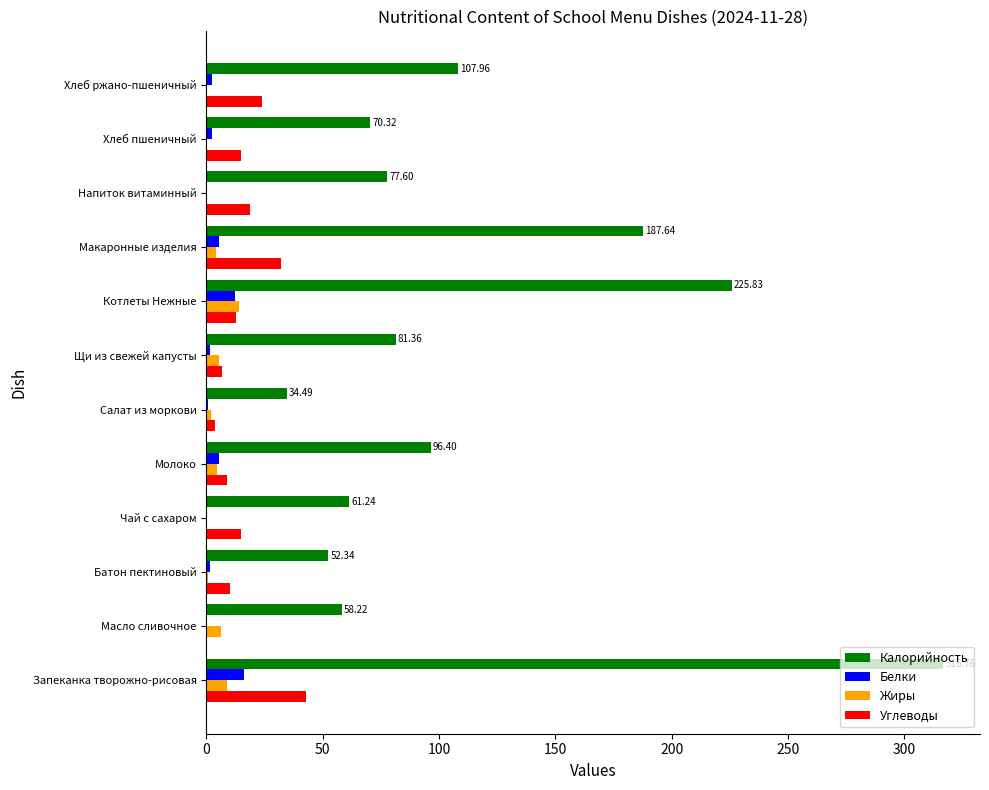

What is the sum of all Калорийность values?

1370.2